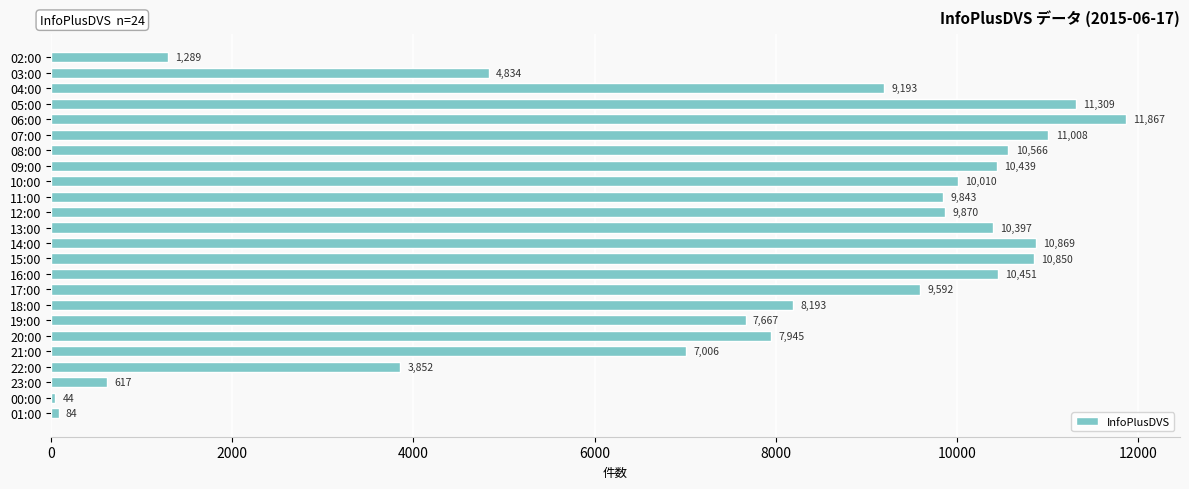

Approximately how many times larger is the value at 04:00 compared to 08:00?

0.9